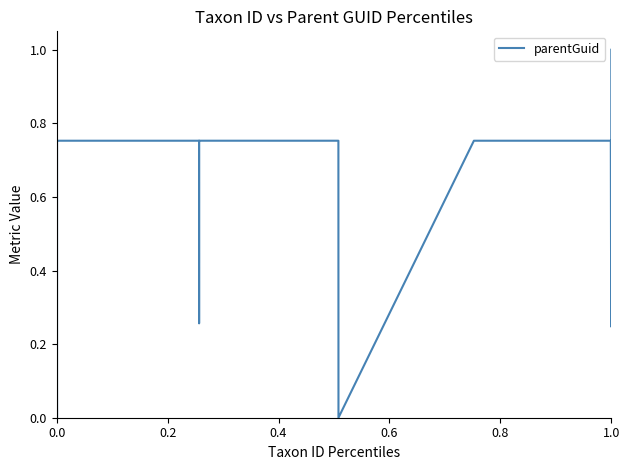

What is the difference between the maximum and minimum values?

1.0